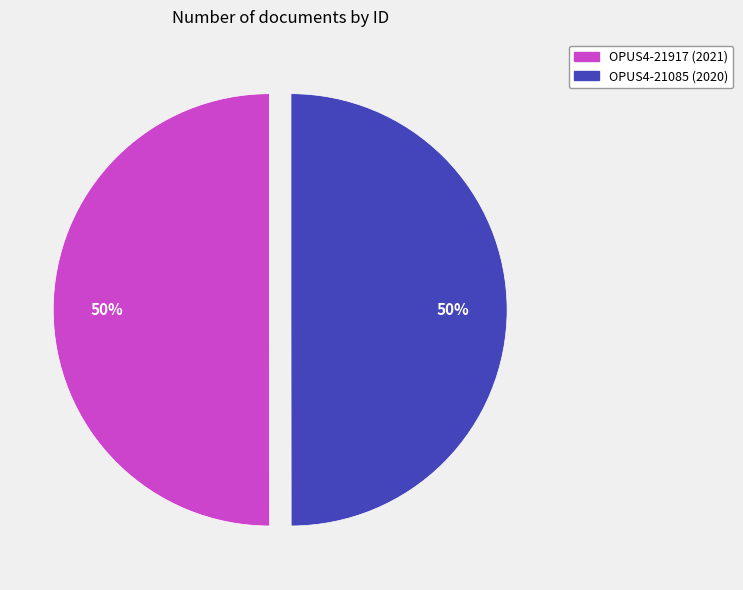

Do OPUS4-21085 and OPUS4-21917 together represent more than half of the pie?

Yes